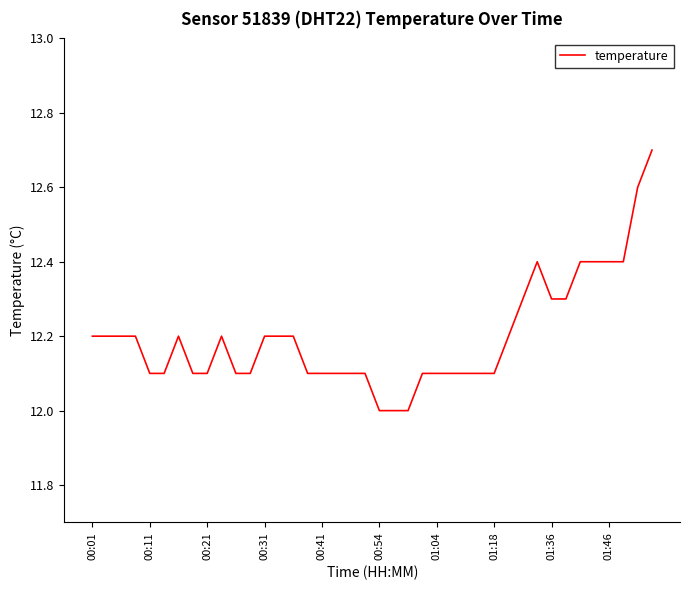

What is the maximum value shown in the chart?

12.7